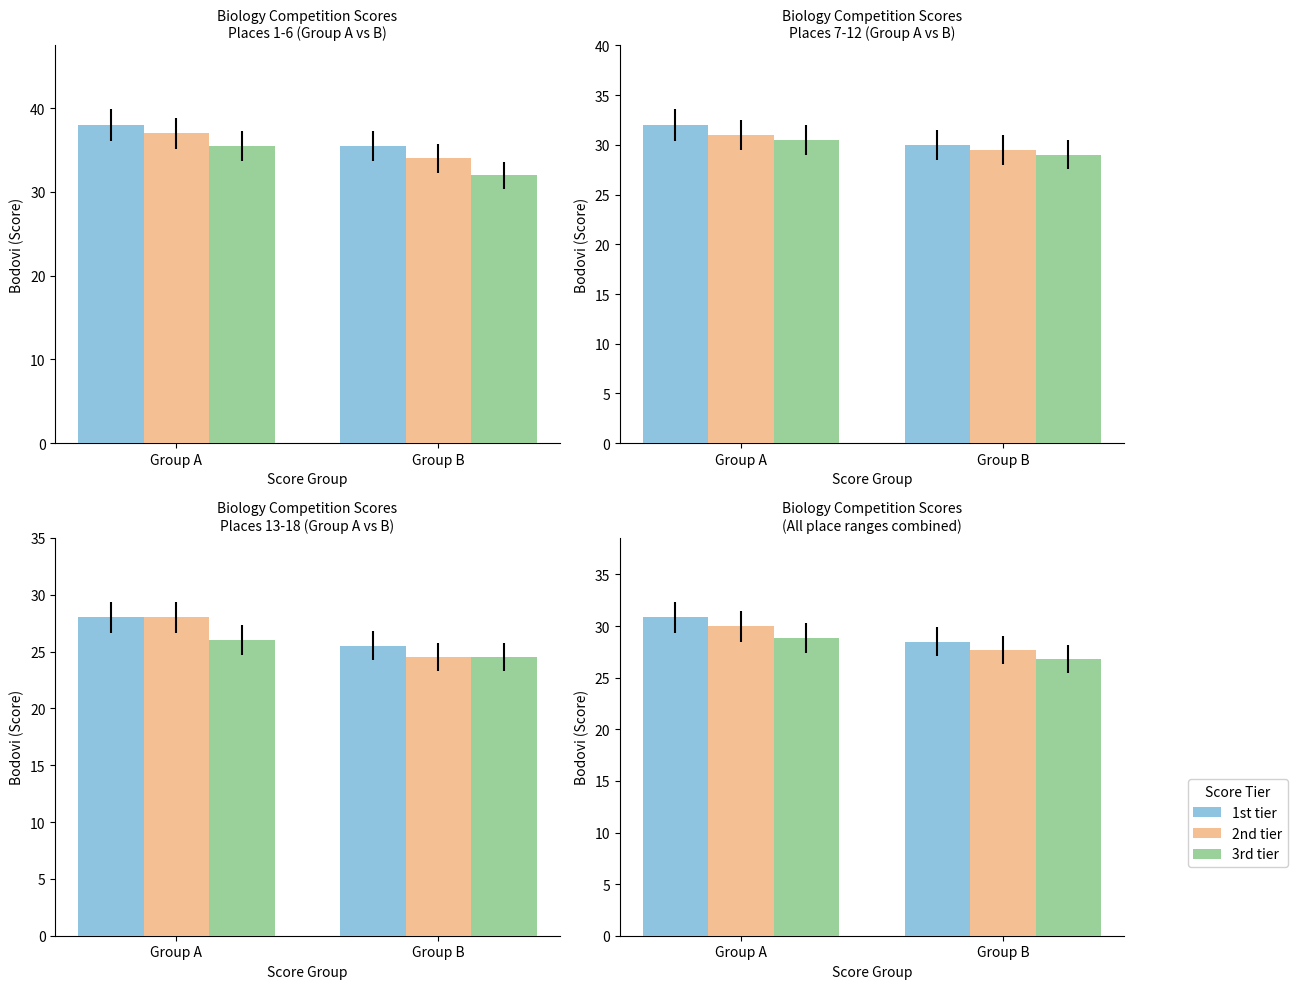

Between Group A and Group B, which series saw the biggest shift?

1st tier